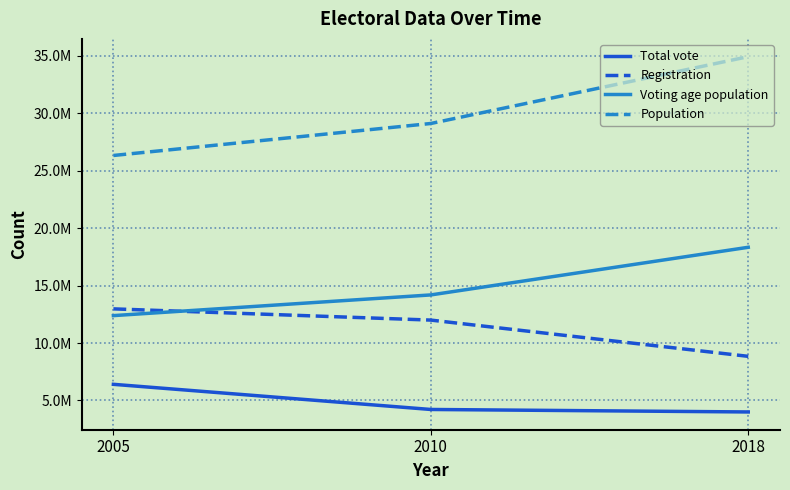

What are all the series names shown in the legend?

Total vote, Registration, Voting age population, Population